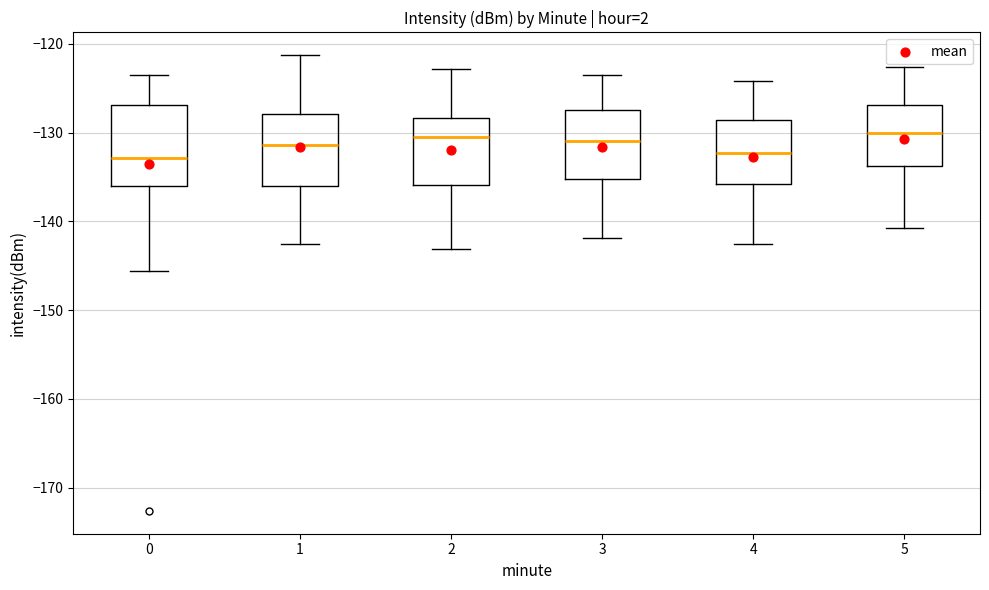

Reading left to right, transcribe this box plot: for each box, give where its median line is, the range the box spans, and where its two whiskers end, as read against the y-axis. The values are not printed on the chart, so give them approximately, as read against the axis.

0: median -133, box -136 to -127, whiskers -146 to -123
1: median -131, box -136 to -128, whiskers -143 to -121
2: median -130, box -136 to -128, whiskers -143 to -123
3: median -131, box -135 to -127, whiskers -142 to -123
4: median -132, box -136 to -129, whiskers -142 to -124
5: median -130, box -134 to -127, whiskers -141 to -123